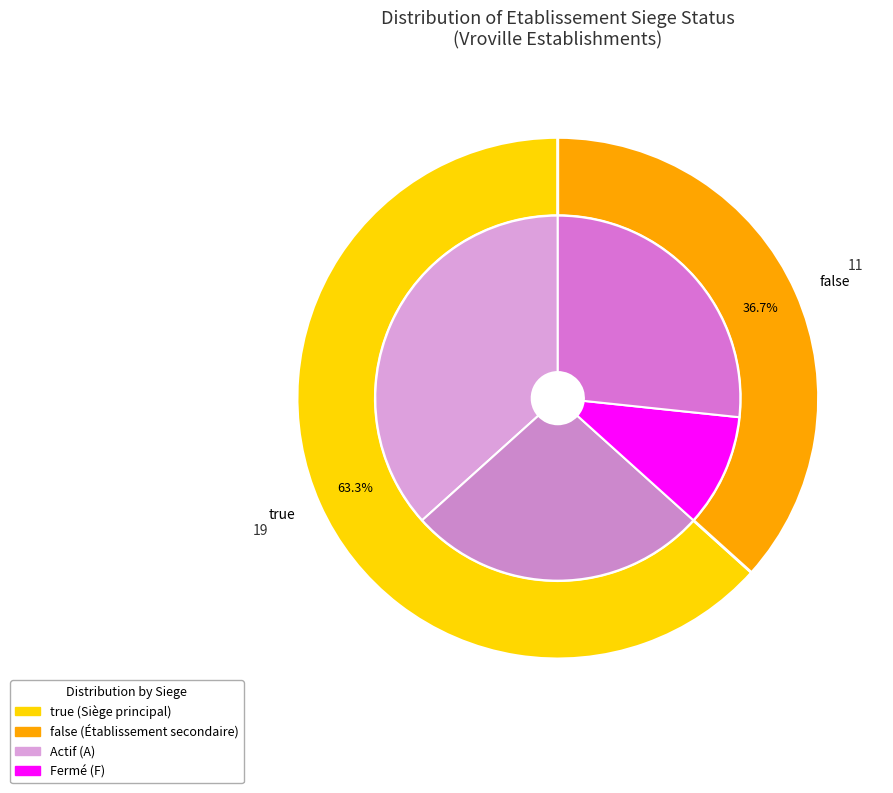

What portion of the pie excludes true?

36.7%